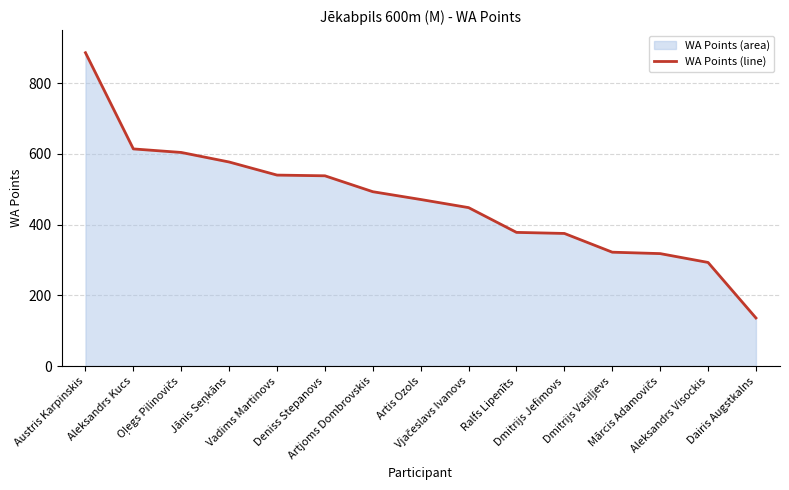

What is the difference between the maximum and minimum values?

750